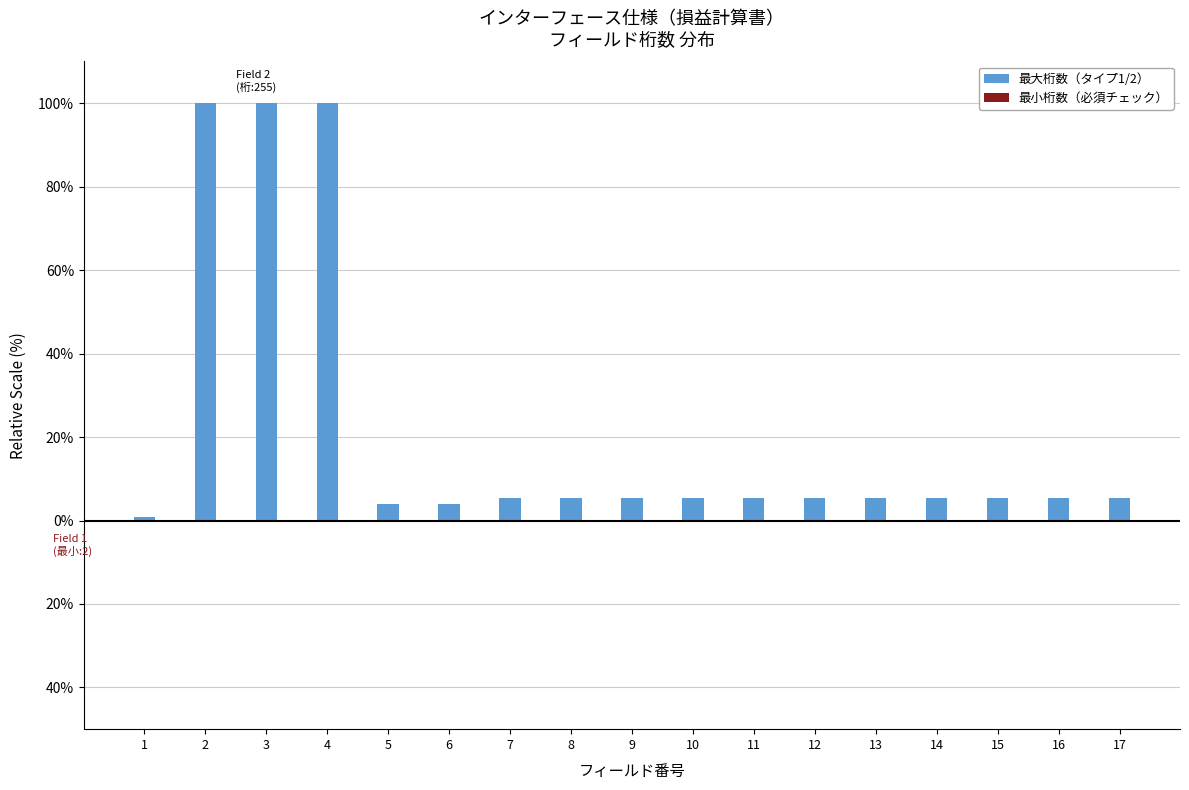

What is the average value of the 最大桁数（タイプ1/2） series?

21.7